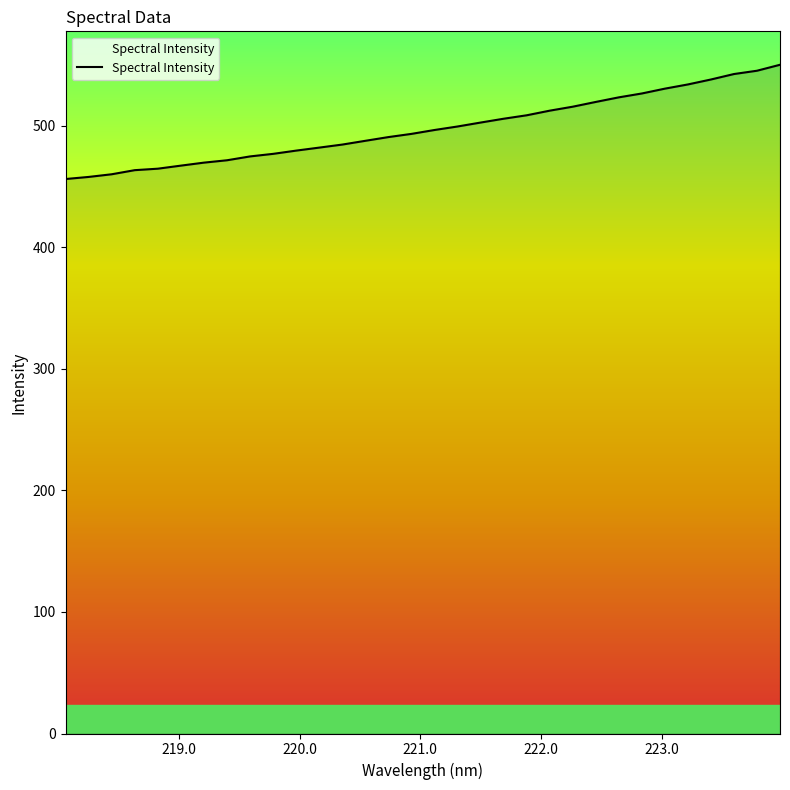

What is the difference between the maximum and minimum values?

94.0